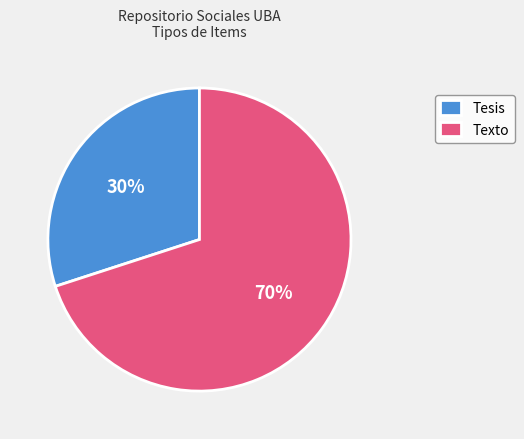

Is there a majority slice in this chart?

Yes